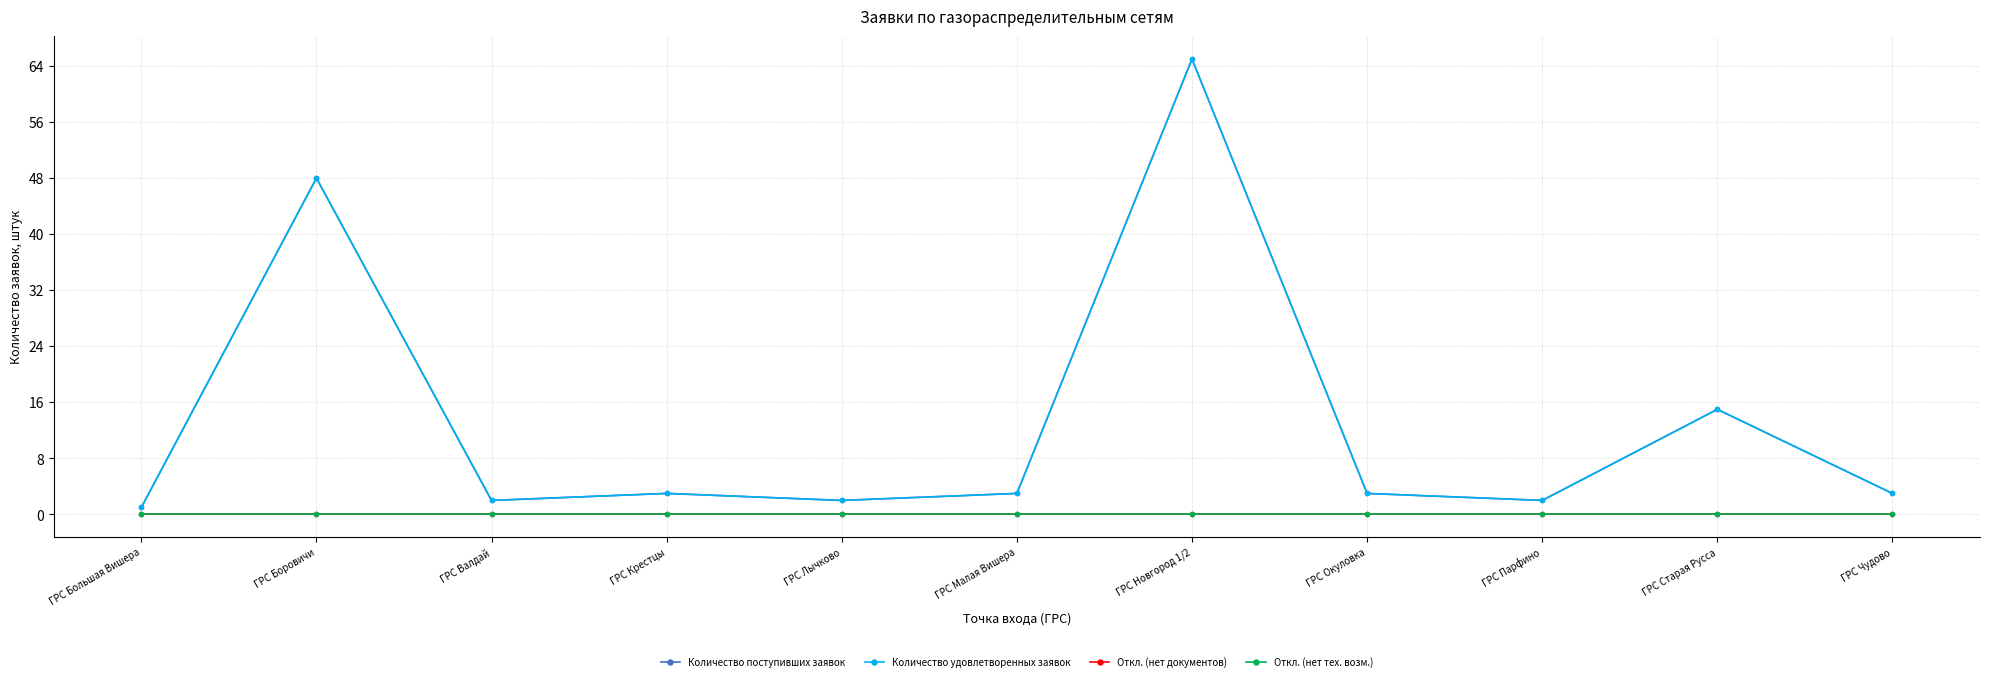

True or false: Откл. (нет тех. возм.) and Количество удовлетворенных заявок intersect in this chart.

False